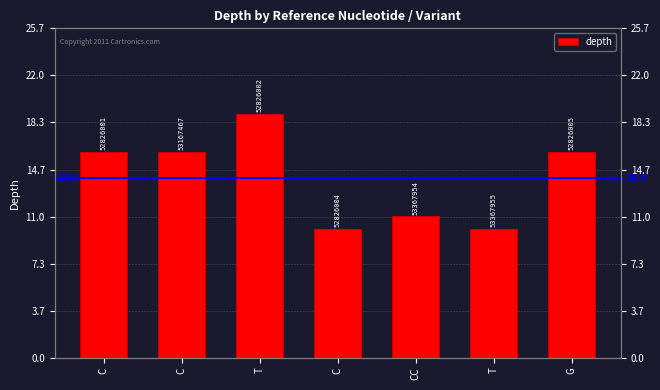

What is the average value?

14